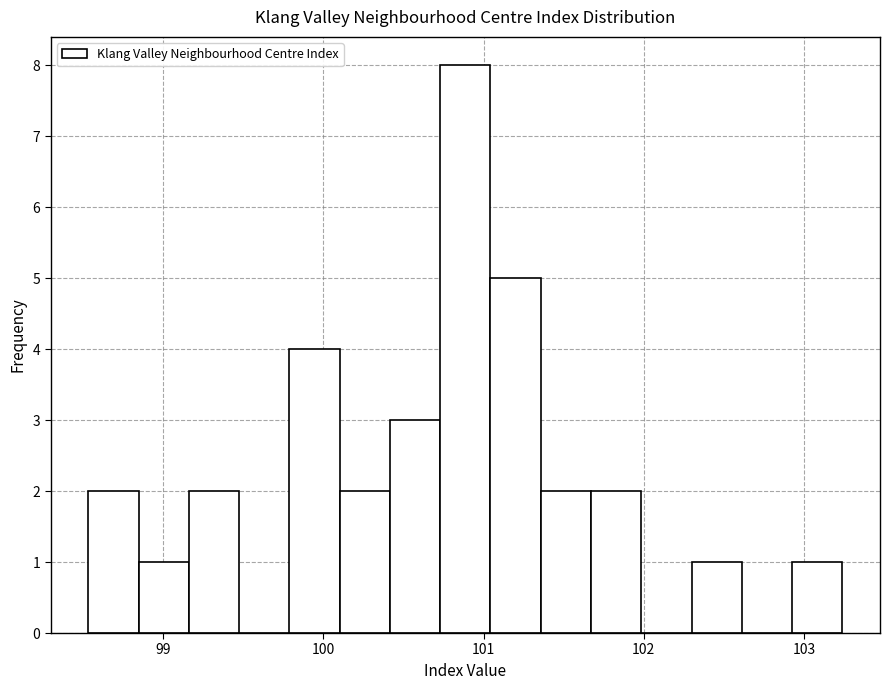

Around what value on the x-axis is the tallest bar? Give the approximate position of its centre, as read against the axis.

100.9